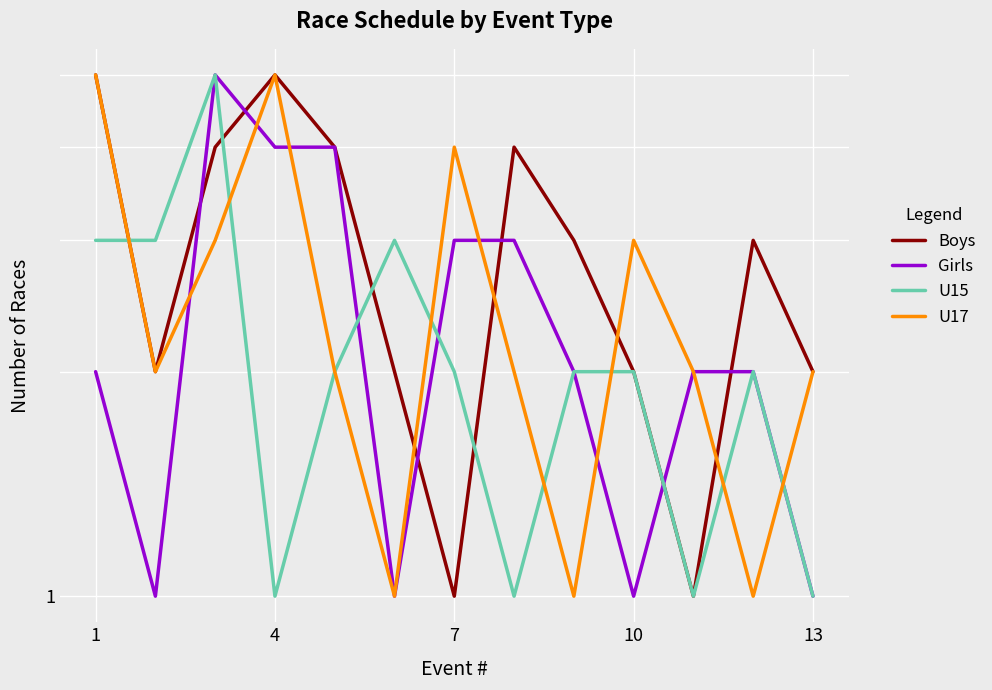

Reading left to right, transcribe all the data shown in this chart.

Boys: 5	2	4	5	4	2	1	4	3	2	1	3	2
Girls: 2	1	5	4	4	1	3	3	2	1	2	2	1
U15: 3	3	5	1	2	3	2	1	2	2	1	2	1
U17: 5	2	3	5	2	1	4	2	1	3	2	1	2